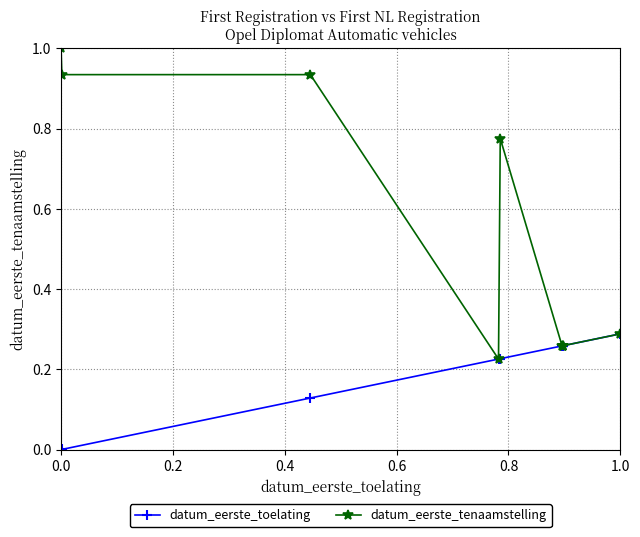

Rank the series by their average value, from highest to lowest.

datum_eerste_tenaamstelling, datum_eerste_toelating